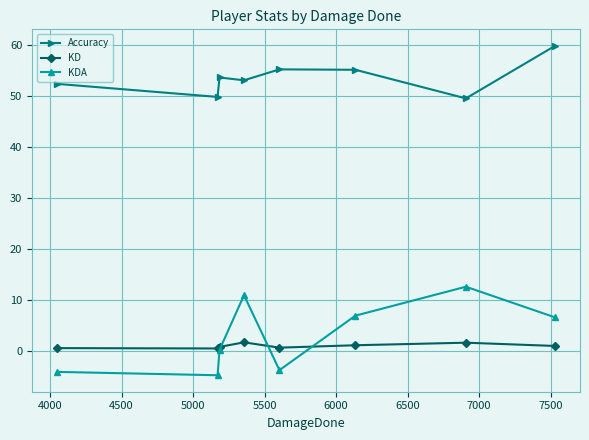

True or false: KD has more than 0 interior local peaks.

True